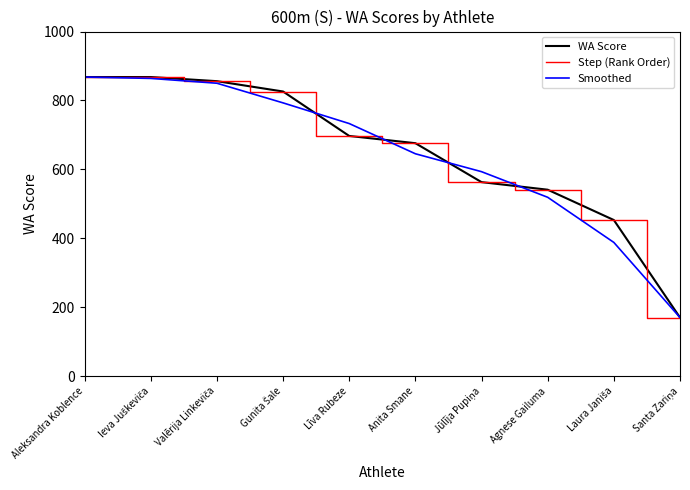

Does the chart display data point markers on the line(s)?

No